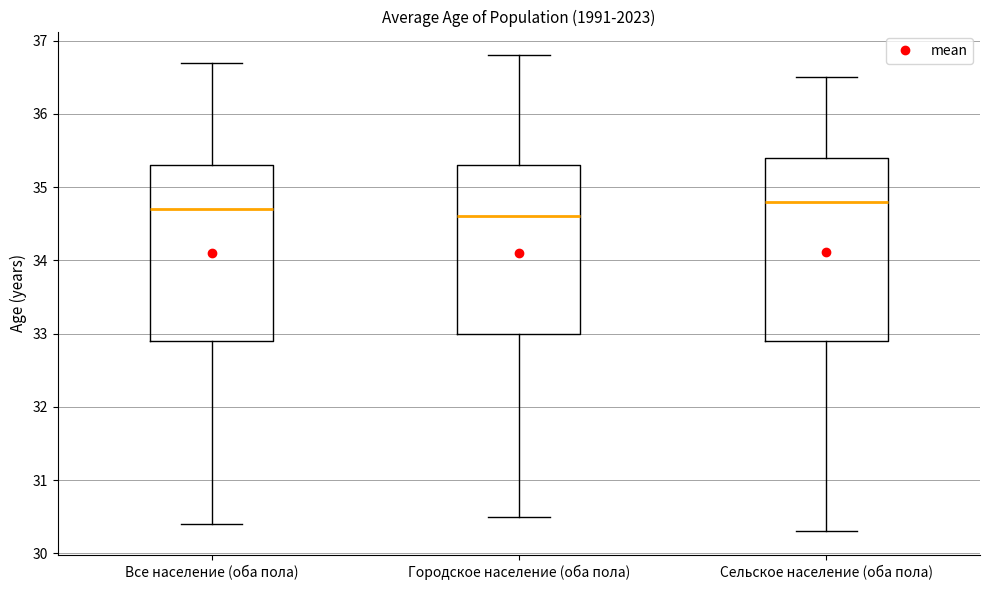

Where is the upper edge of the box for Все население (оба пола) on the y-axis? The values are not printed on the chart, so give them approximately, as read against the axis.

35.3